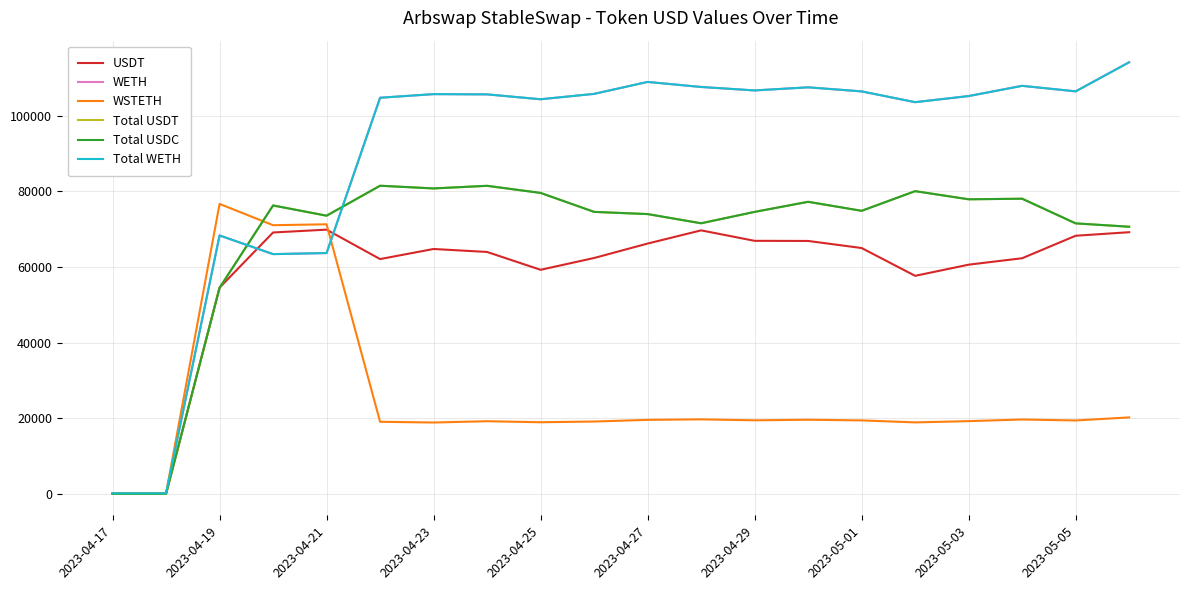

Reading right to left, transcribe all the data shown in this chart.

USDT: 69199.4	68263.6	62319.7	60621.6	57671.7	65016.4	66888.9	66919.9	69687.3	66198.4	62386.1	59266.5	63979.5	64765.2	62101.5	69873.5	69127.2	54552.6	100.1	100.0
WETH: 114107.2	106414.2	107873.2	105171.2	103554.7	106404.3	107478.6	106660.0	107571.2	108905.0	105749.6	104326.3	105613.9	105681.3	104727.2	63685.5	63410.3	68340.0	207.5	207.3
WSTETH: 20265.3	19458.2	19712.6	19278.4	18949.9	19475.0	19646.9	19497.7	19752.1	19619.1	19175.0	18986.5	19255.9	18916.6	19108.8	71288.3	71048.7	76674.1	231.9	231.4
Total USDT: 70644.1	71531.5	78048.2	77894.4	80046.3	74849.4	77233.0	74564.6	71556.5	73987.8	74568.8	79579.3	81456.0	80765.0	81476.6	73564.4	76263.8	54552.6	100.1	100.0
Total USDC: 70644.1	71531.5	78048.2	77894.4	80046.3	74849.4	77233.0	74564.6	71556.5	73987.8	74568.8	79579.3	81456.0	80765.0	81476.6	73564.4	76263.8	54499.0	100.1	99.9
Total WETH: 114107.2	106414.2	107873.2	105171.2	103554.7	106404.3	107478.6	106660.0	107571.2	108905.0	105749.6	104326.3	105613.9	105681.3	104727.2	63685.5	63410.3	68340.0	207.5	207.3